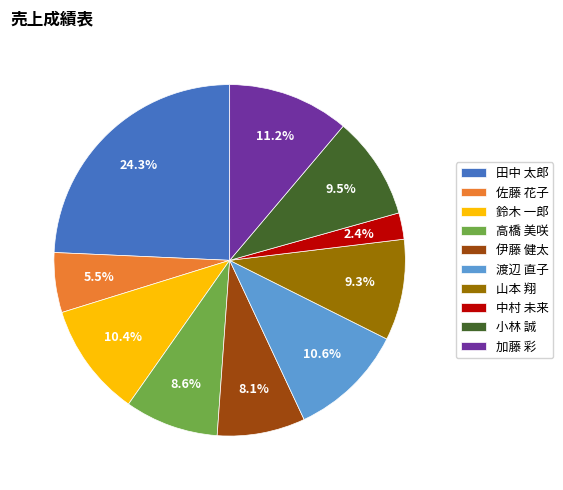

What is the smallest slice in the pie chart?

中村 未来